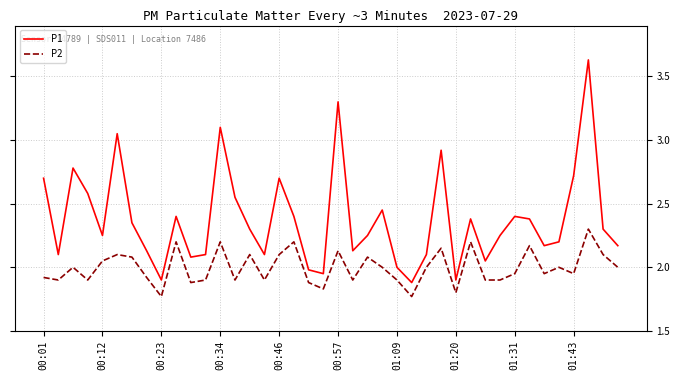

Which series has the widest spread of values?

P1